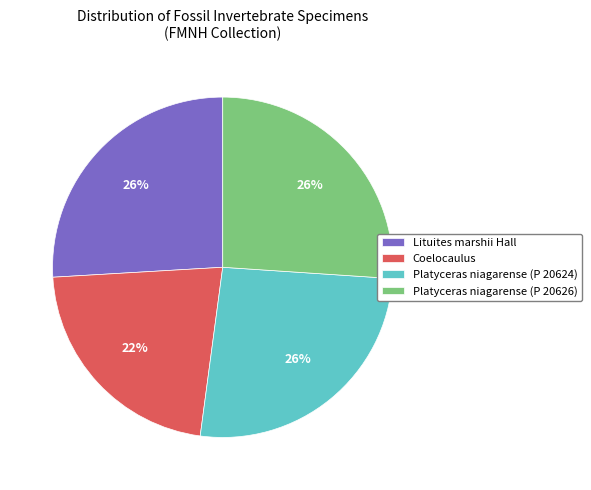

To the nearest percent, what is the average slice percentage?

25%